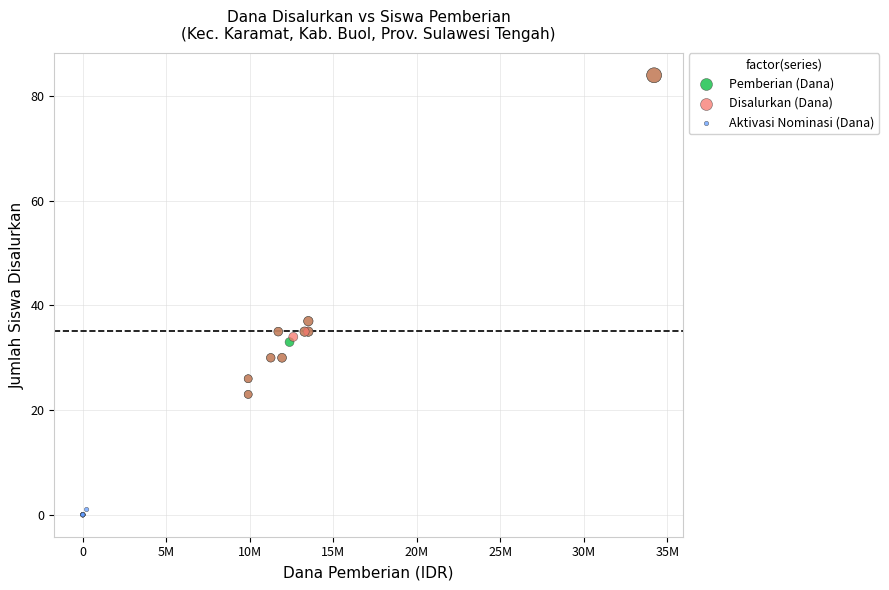

Which series contains the lowest Y value?

Aktivasi Nominasi (Dana)